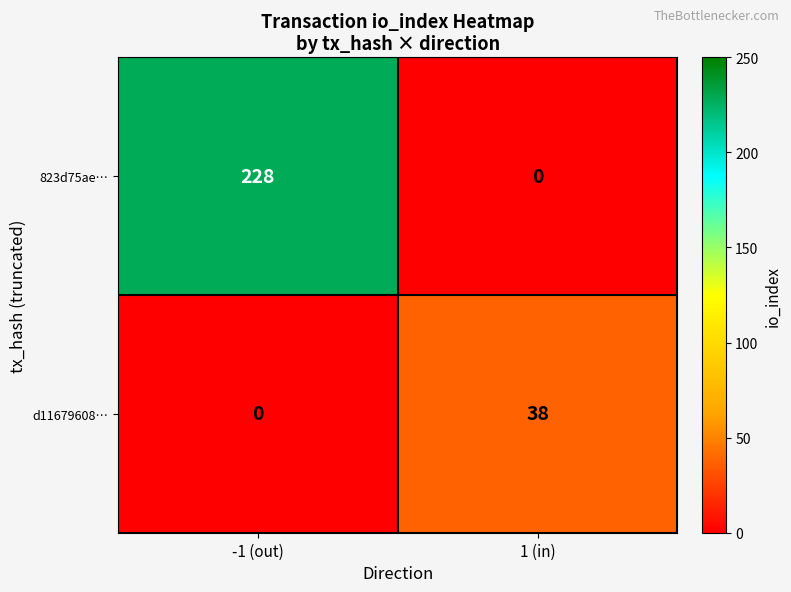

What is the difference between the d11679608… values at 1 (in) and -1 (out)?

38